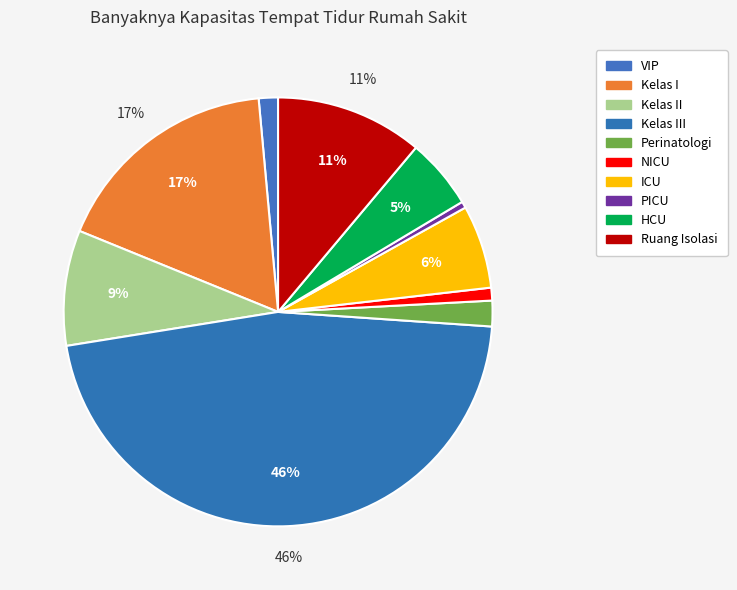

Is it true that Kelas II is 9% of the pie?

True